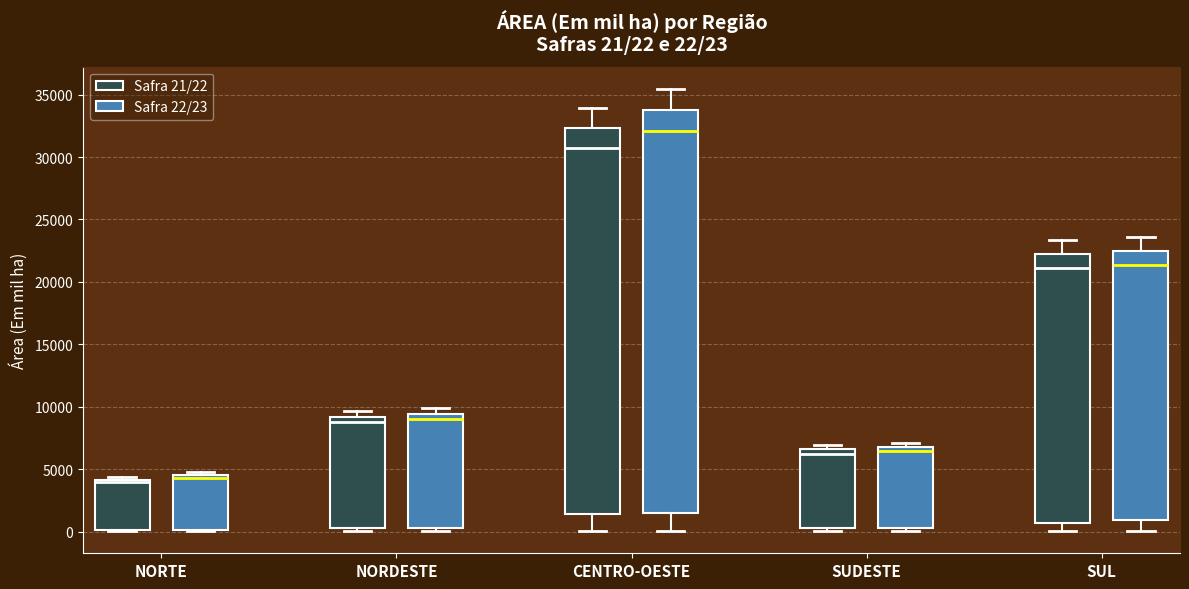

Comparing the boxes themselves (not the whiskers), which one is the tallest?

CENTRO-OESTE (Safra 22/23)